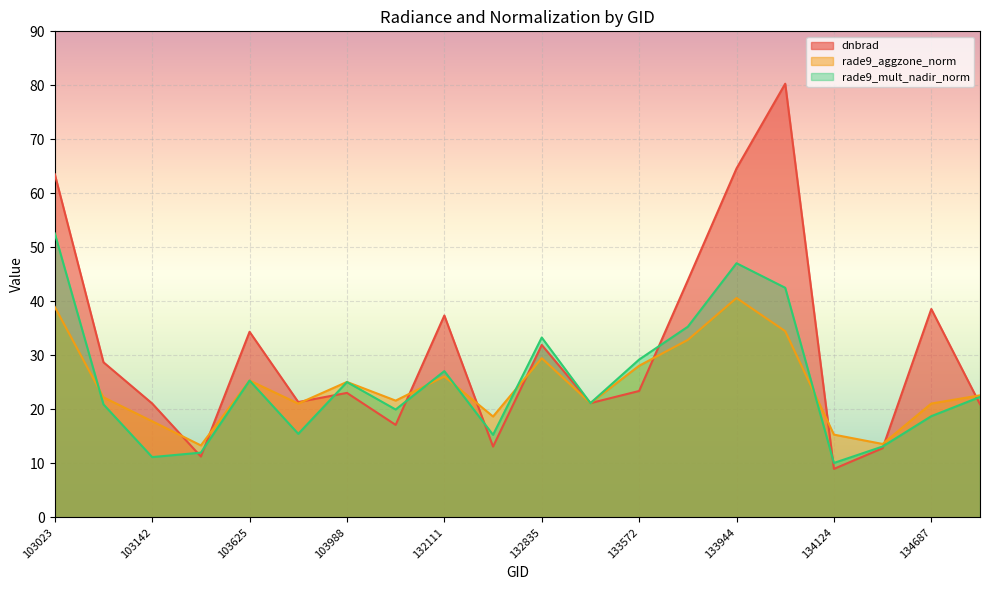

Reading left to right, what are all the values shown in this chart?

dnbrad: 63.6	28.7	21.1	11.3	34.4	21.4	23.1	17.1	37.4	13.1	31.9	21.2	23.4	43.9	64.6	80.3	9.0	12.8	38.6	21.0
rade9_aggzone_norm: 39.0	22.2	17.8	13.3	25.3	21.1	25.1	21.6	26.1	18.7	29.5	21.2	28.1	32.9	40.6	34.5	15.3	13.6	21.1	22.6
rade9_mult_nadir_norm: 52.6	20.9	11.2	12.0	25.3	15.5	25.1	20.0	27.1	15.3	33.3	21.2	29.2	35.3	47.1	42.5	10.1	13.1	18.7	22.3